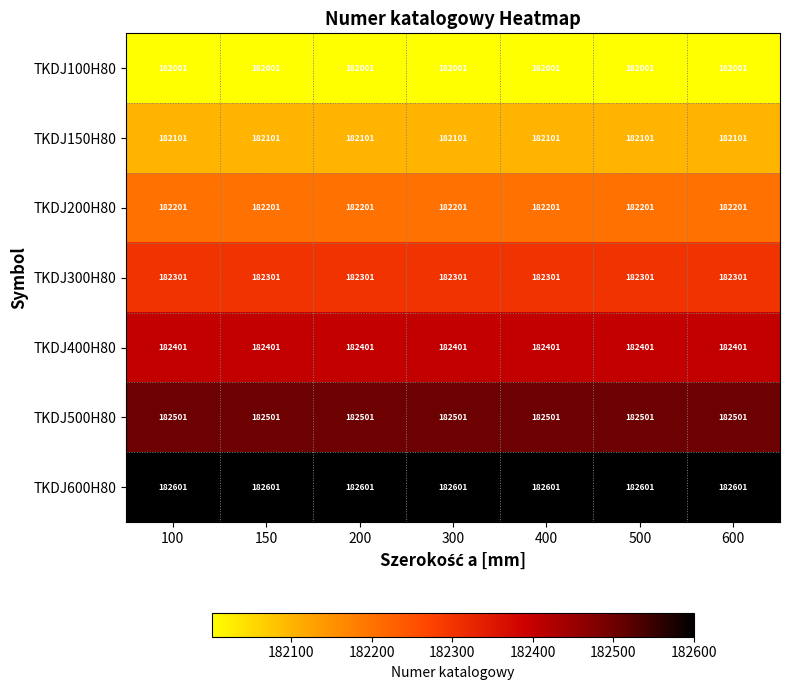

What is the sum of the TKDJ500H80 values at 600 and 400?

365002